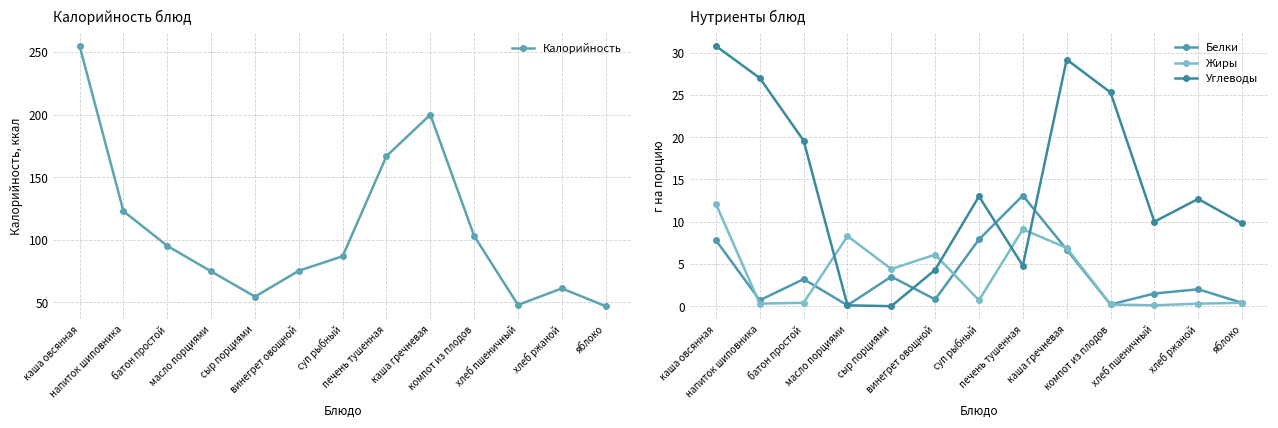

What is the sum of the Углеводы values at винегрет овощной and хлеб ржаной?

17.0